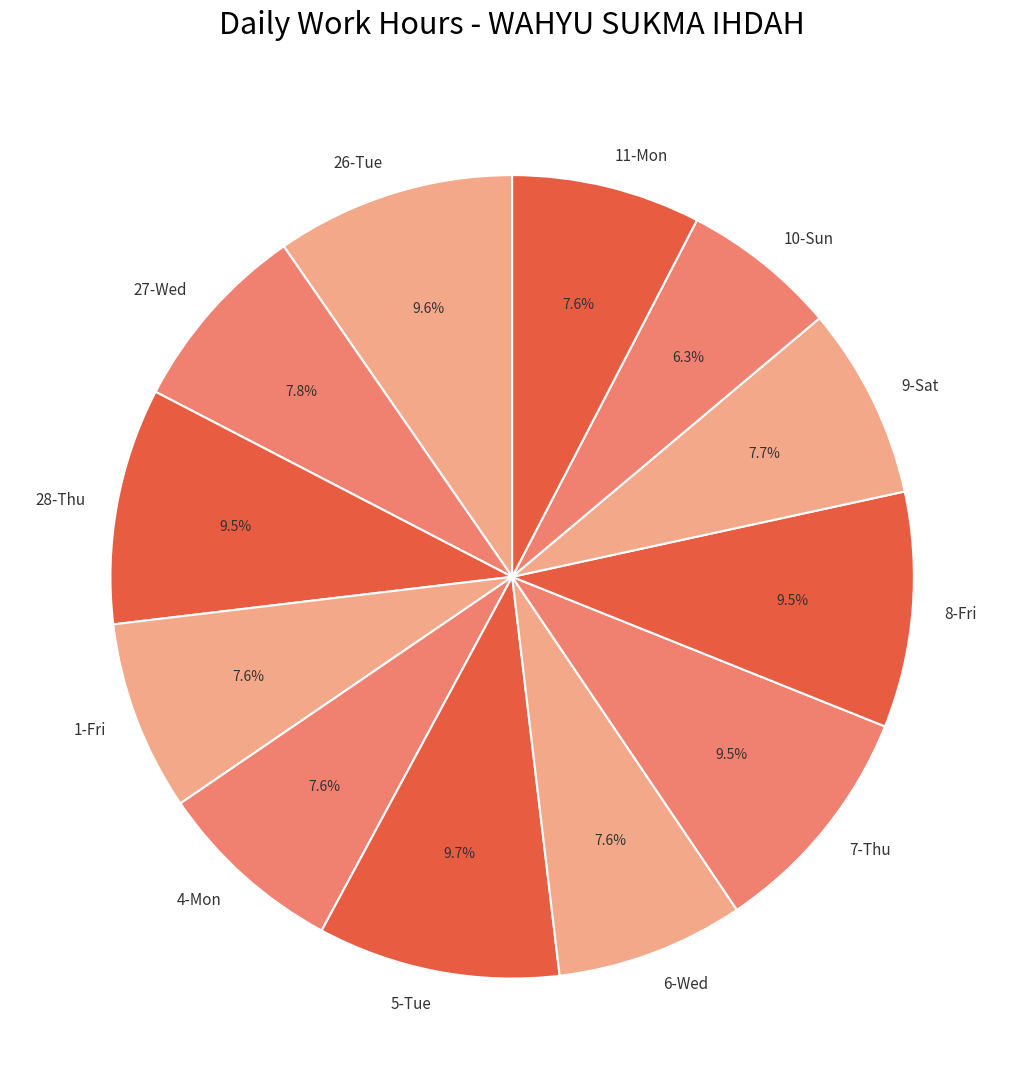

Approximately how many times larger is the value at 9-Sat compared to 8-Fri?

0.8